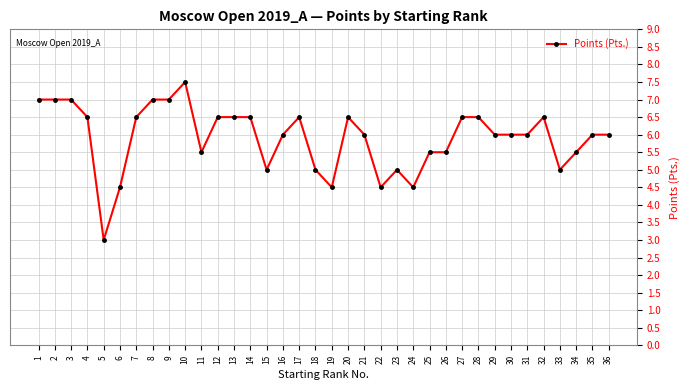

What is the smallest value displayed?

3.0